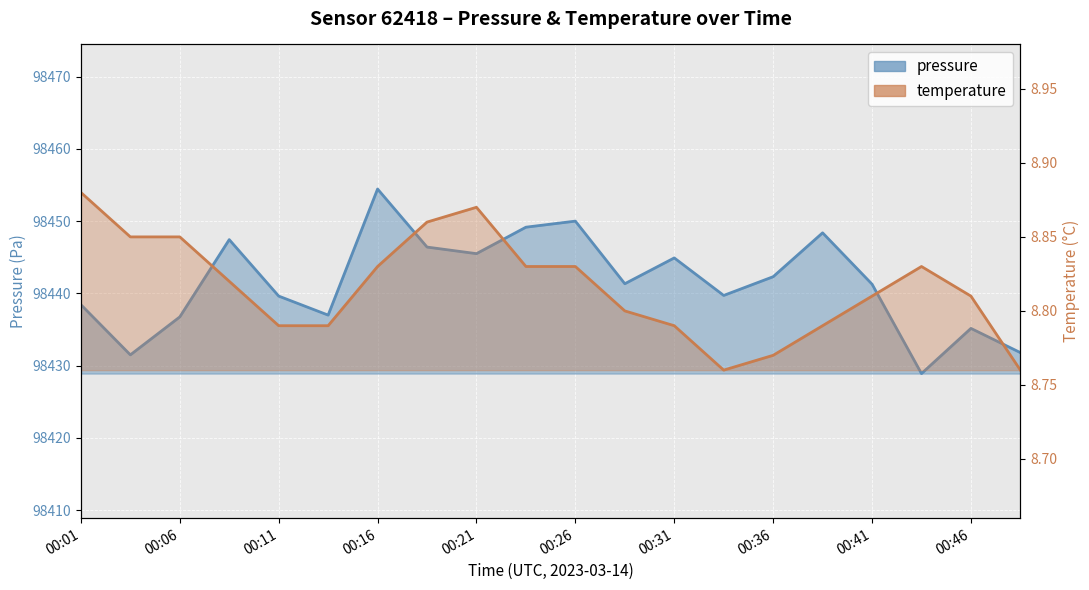

What is the difference between the pressure values at 00:36 and 00:19?

4.1